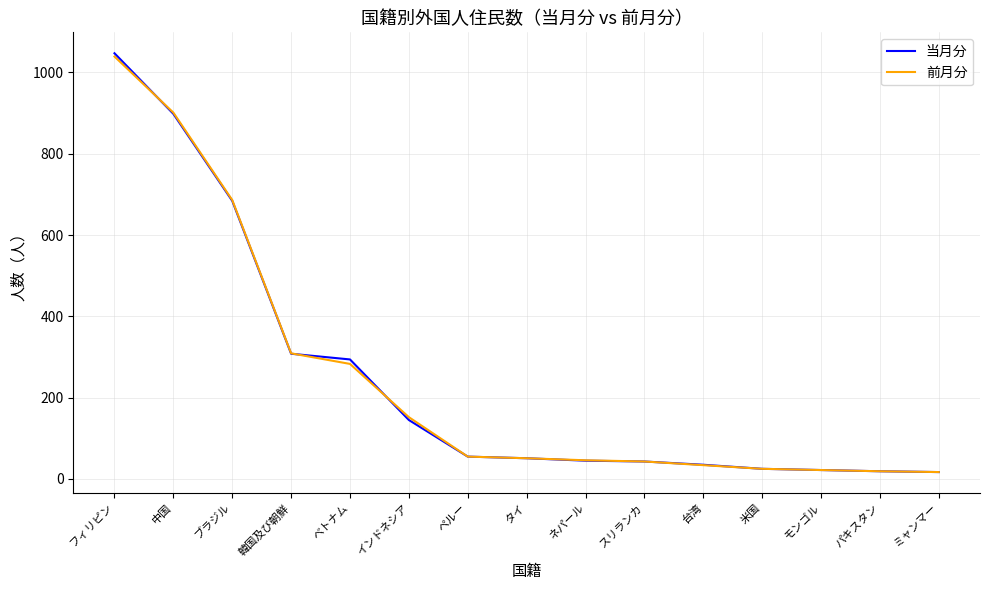

What is the average value of the 前月分 series?

245